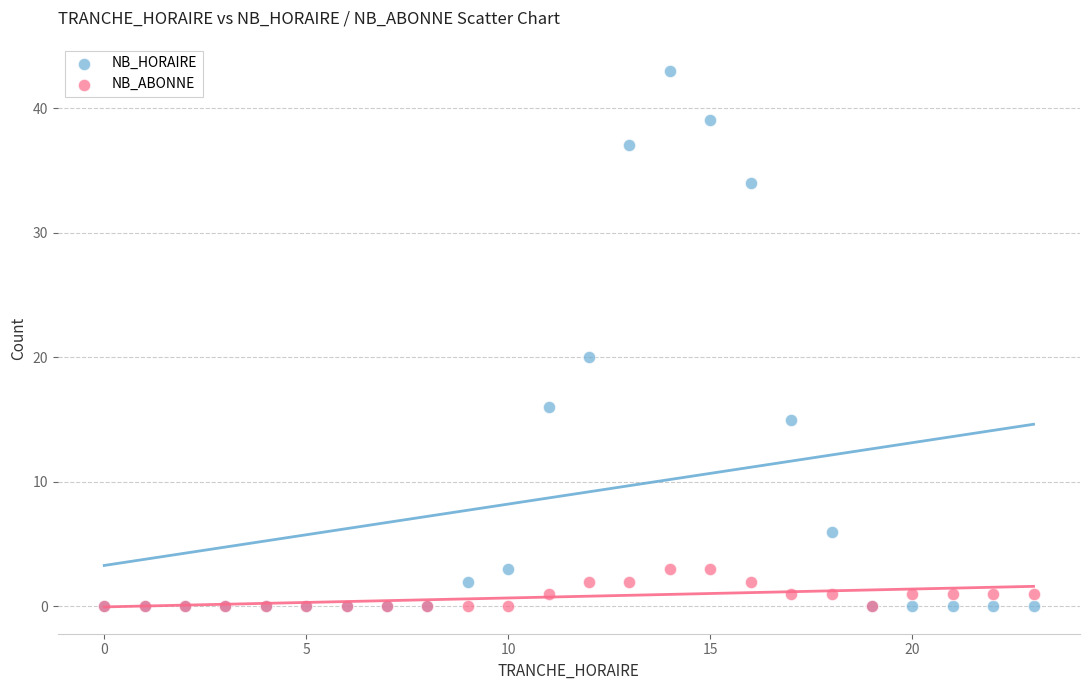

In the NB_HORAIRE series, what Y value is closest to 21?

20